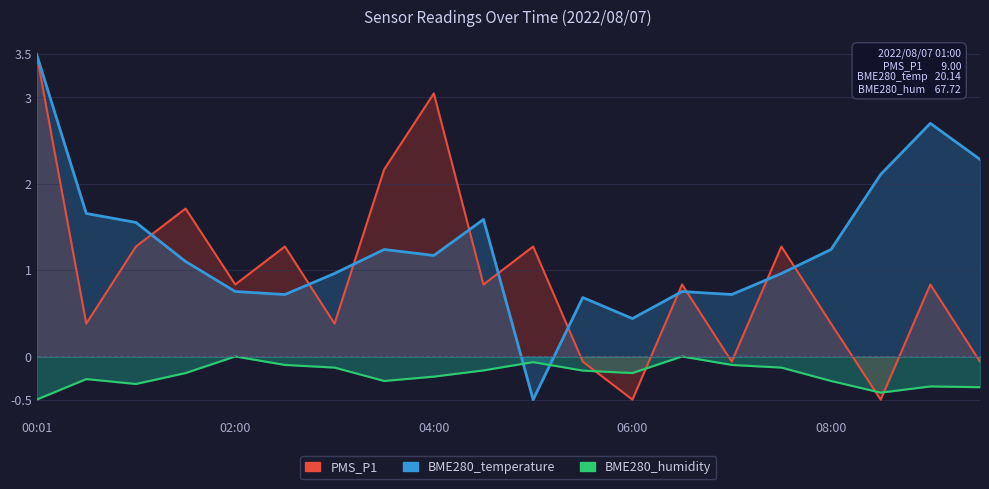

Is it true that BME280_humidity equals -0.1 at 07:00?

True